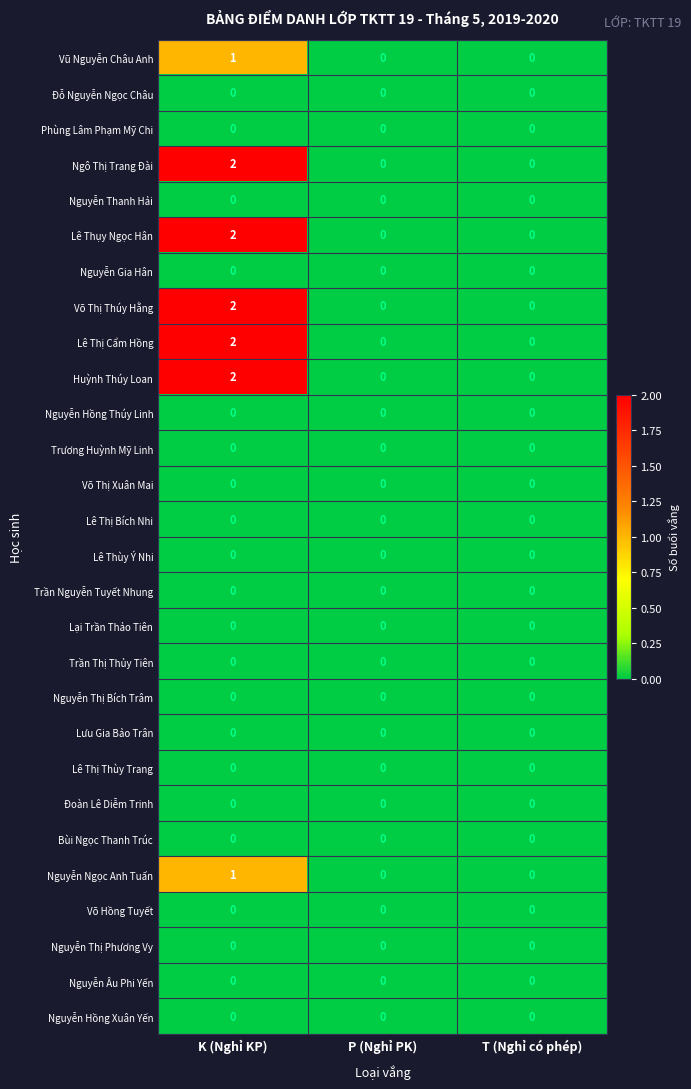

Which category has the highest value across all series?

K (Nghỉ KP)